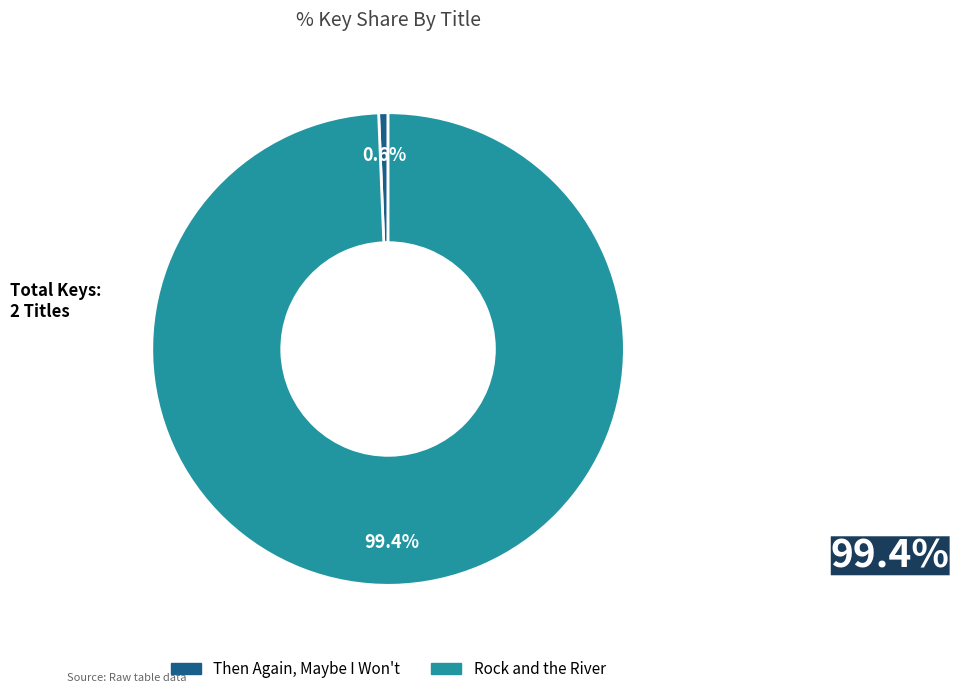

True or false: Rock and the River accounts for 87% of the total.

False